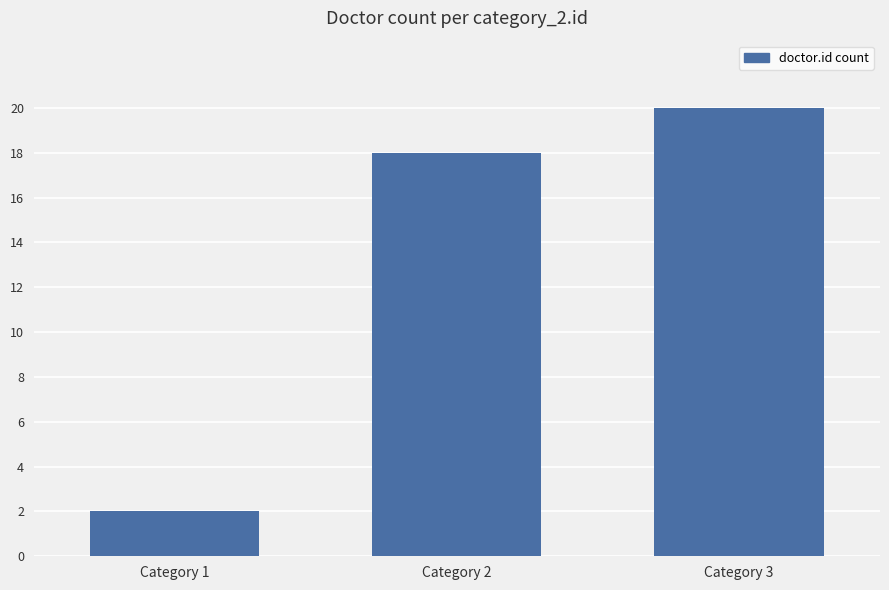

Reading left to right, extract all data points from this chart.

Category 1=2	Category 2=18	Category 3=20